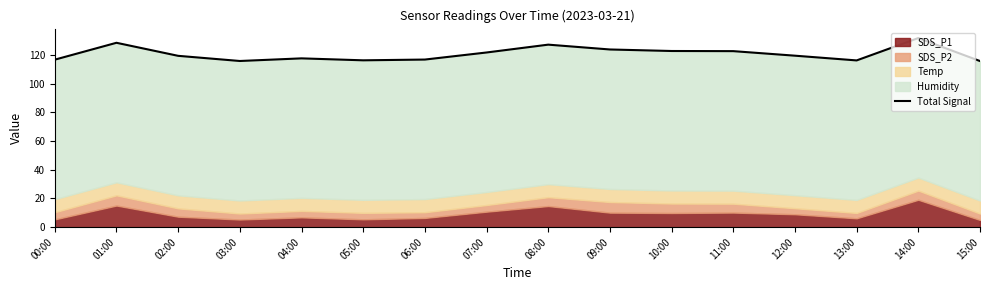

What is the ratio of the value at 08:00 to the value at 04:00?

1.1